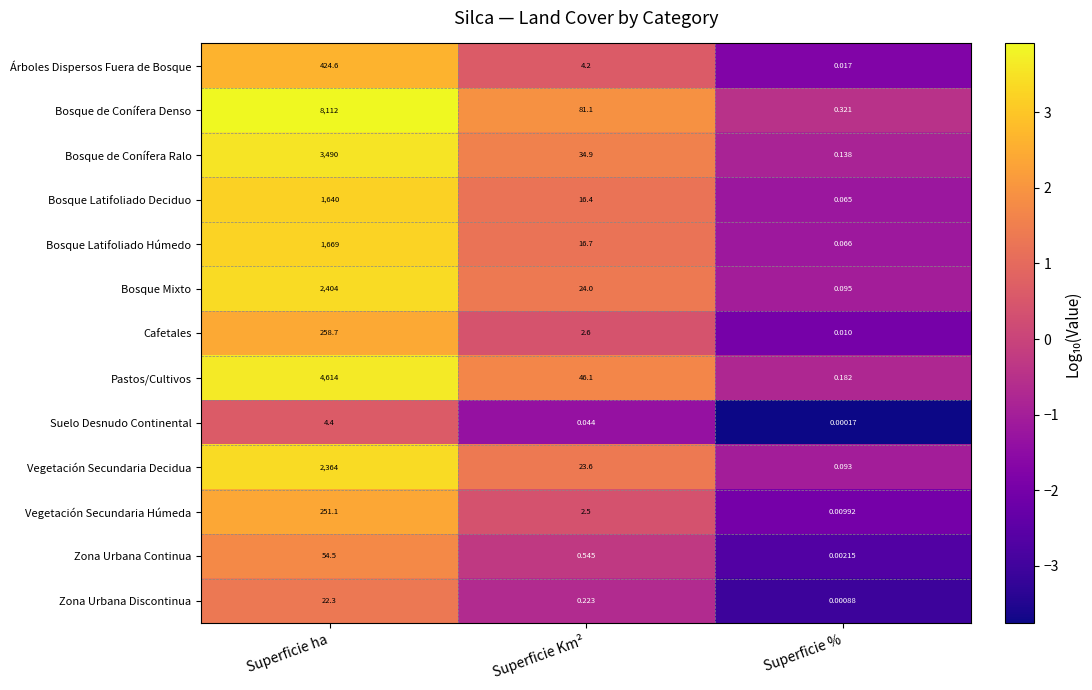

At which label is Bosque Latifoliado Deciduo closest to 820?

Superficie Km²